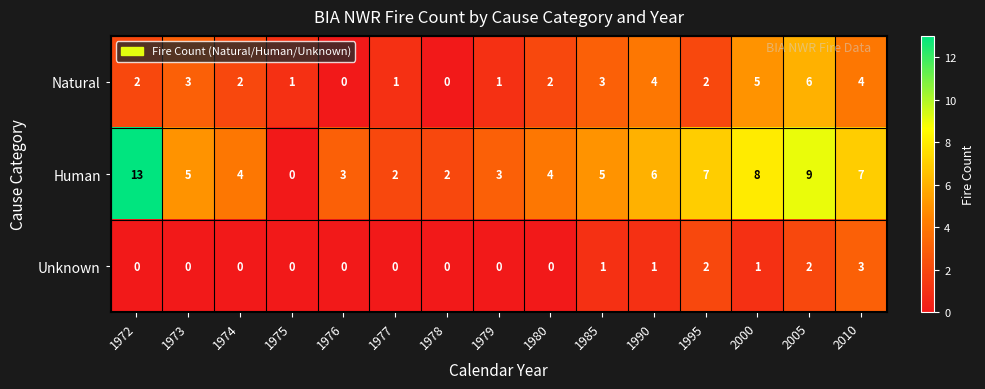

What is the highest value of the Unknown series?

3